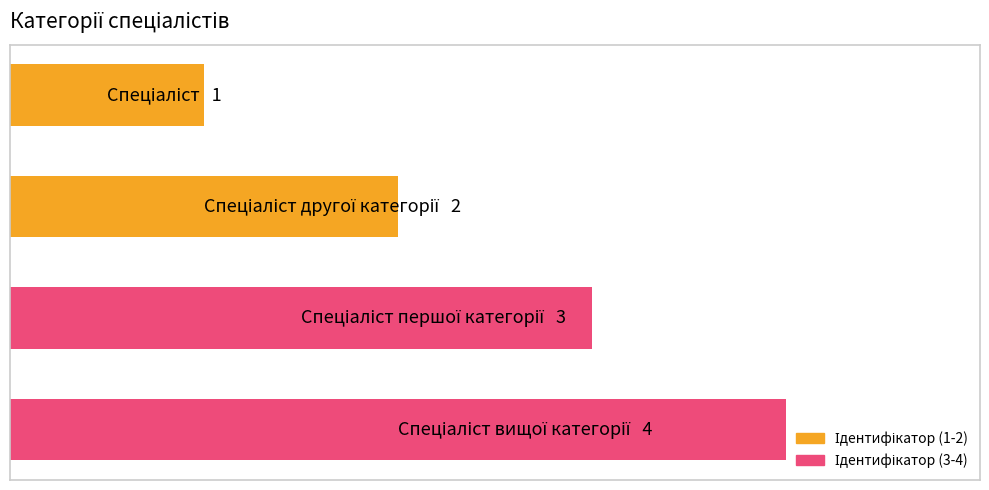

Does the chart contain any negative values?

No